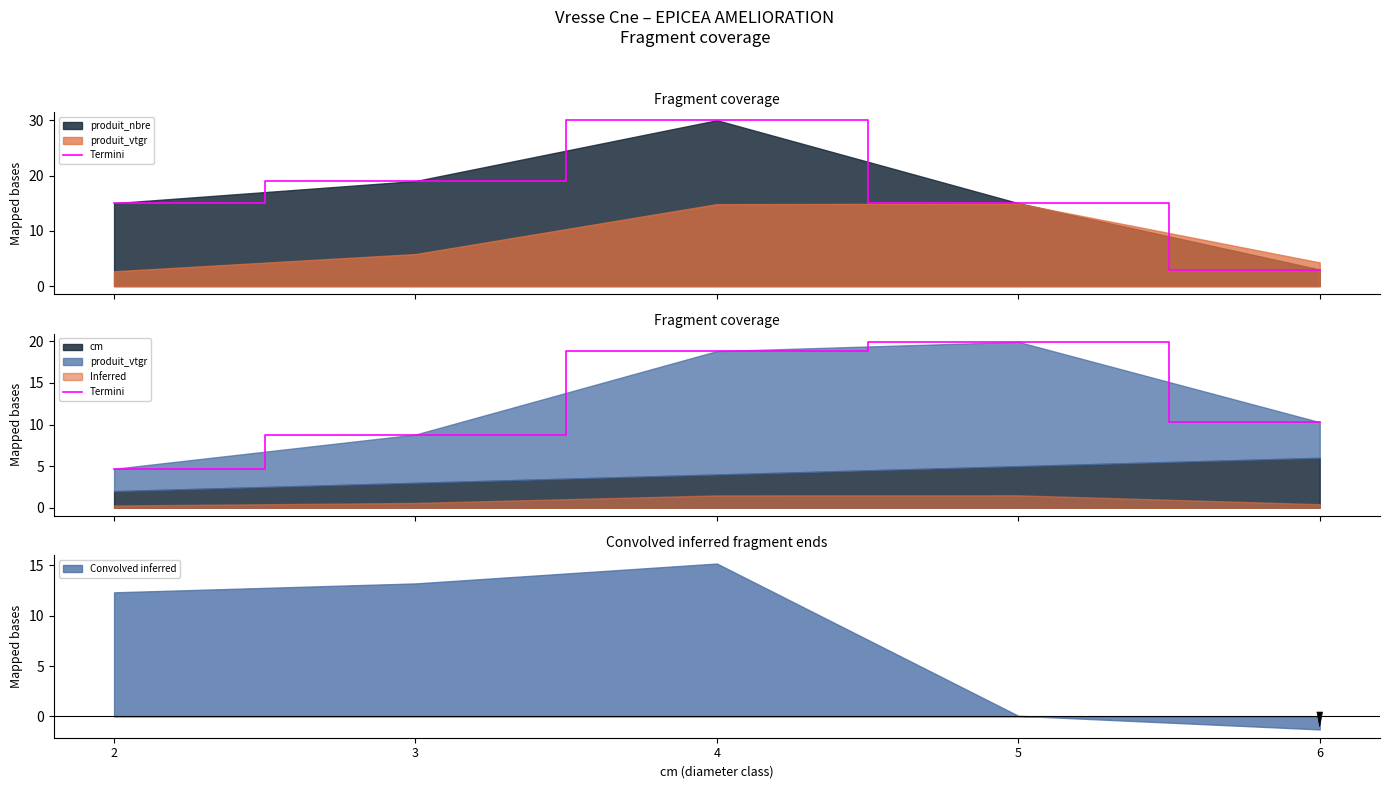

True or false: Convolved inferred has a value of 16.4 at 2.

False